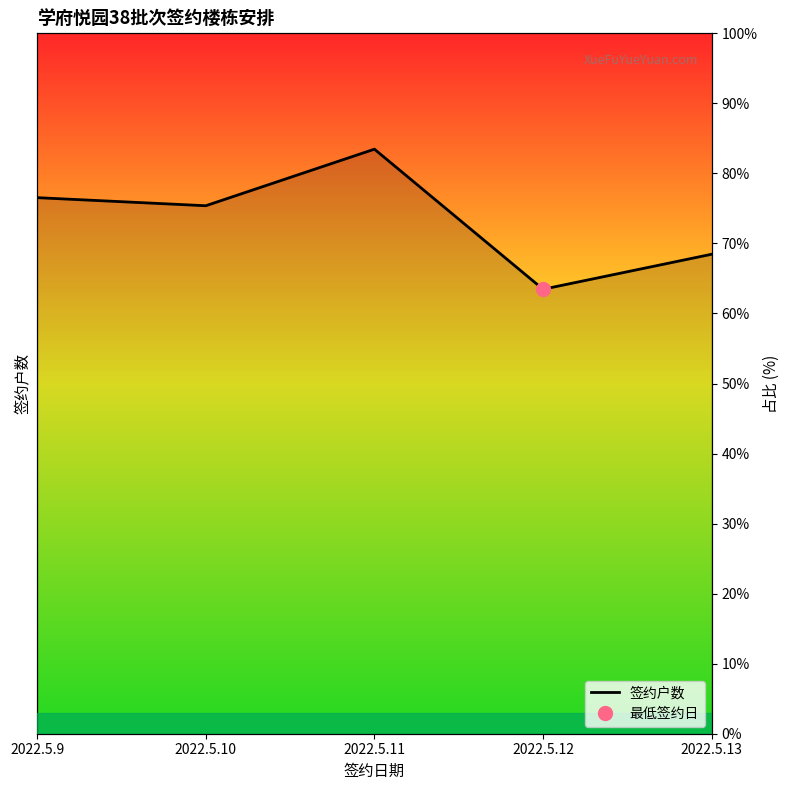

How many data points are less than 75?

2